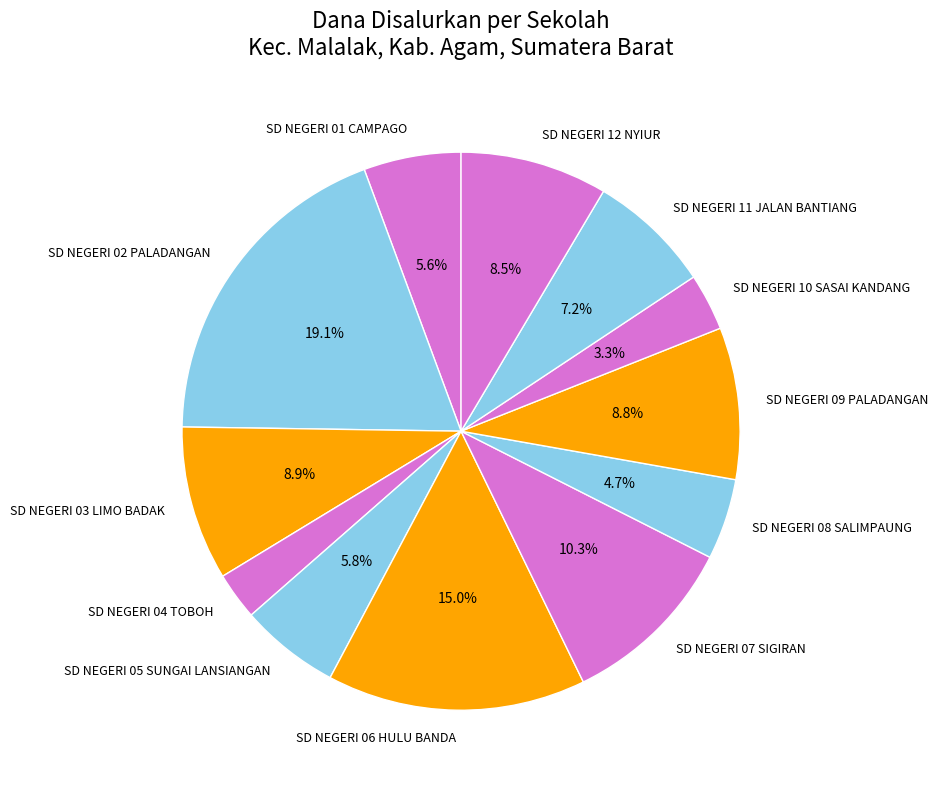

How many segments does this pie chart have?

12